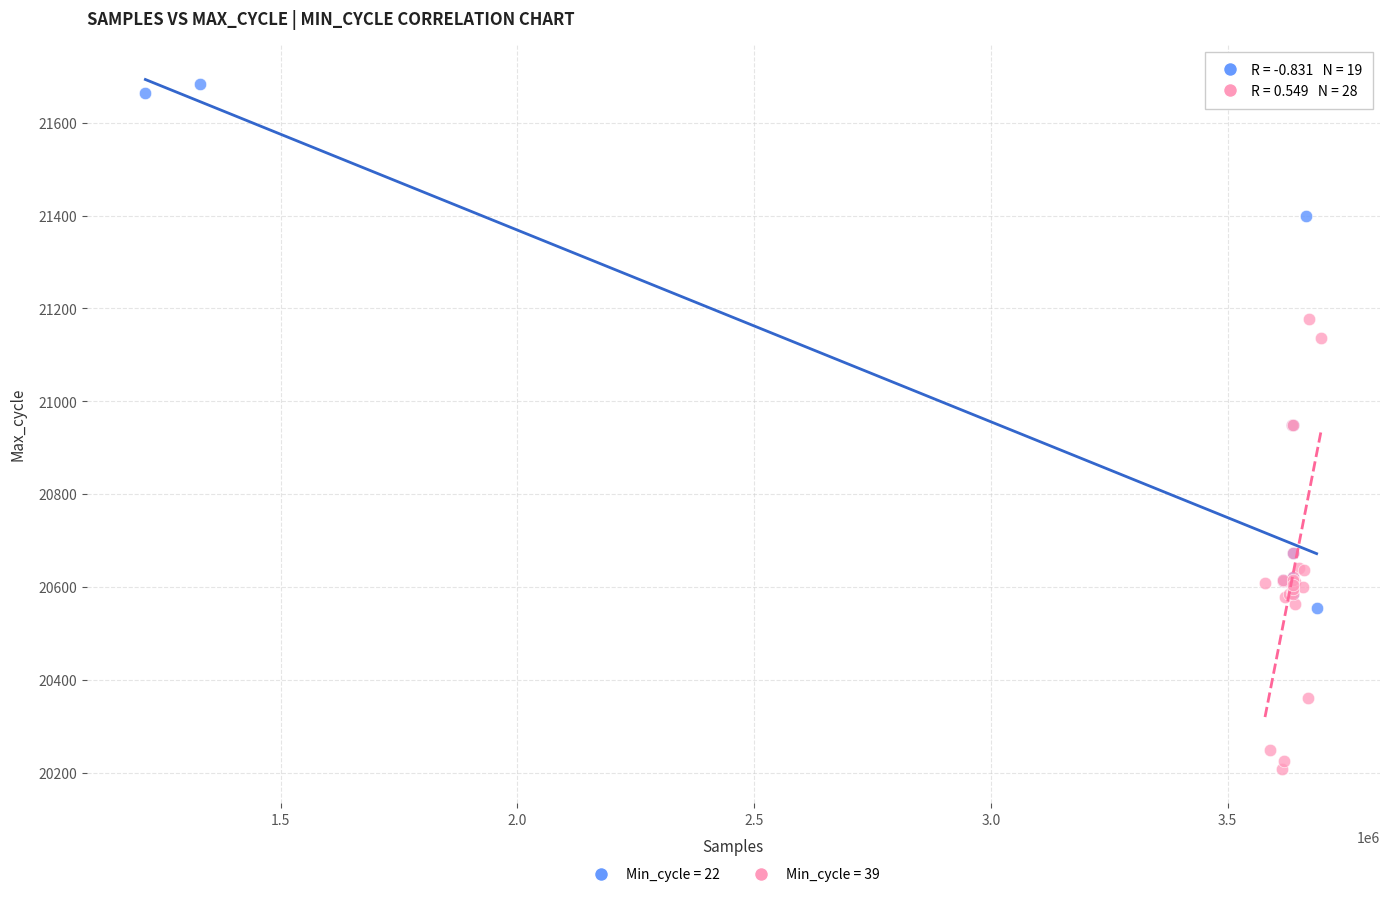

Which series reaches the maximum Y coordinate?

Min_cycle = 22